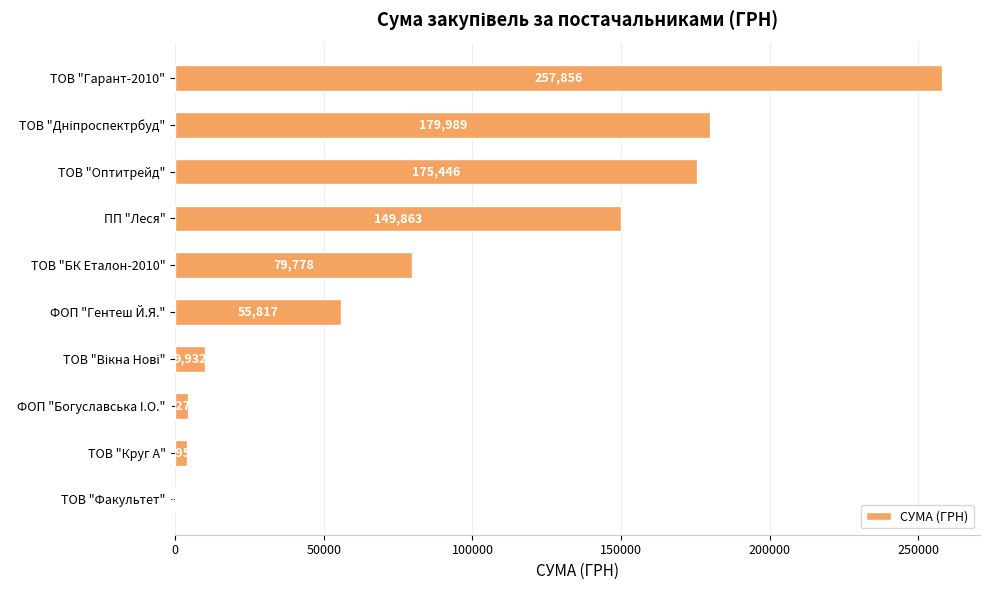

The value at ТОВ "Оптитрейд" is 243746.0. True or false?

False